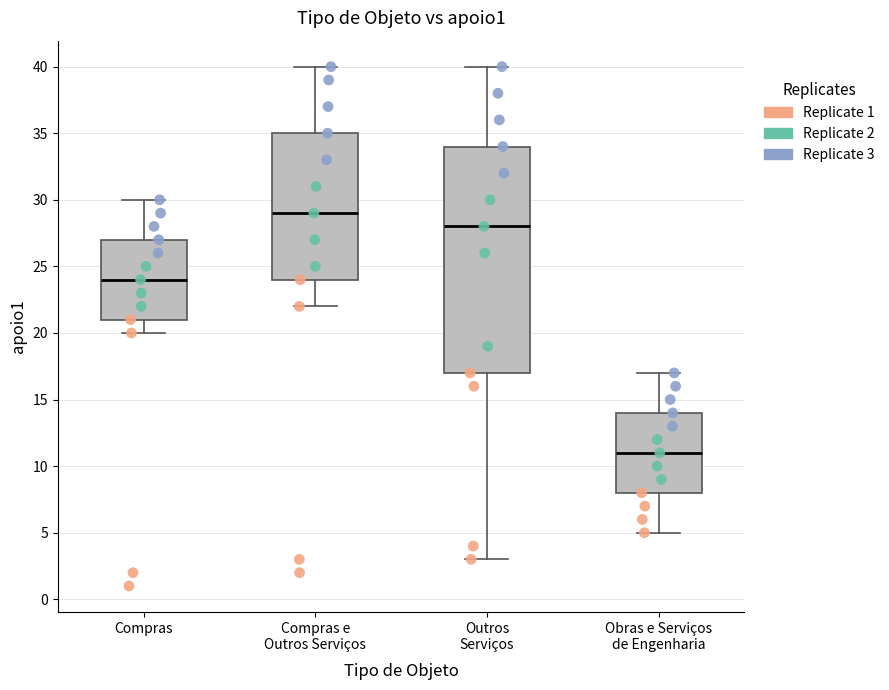

Where is the upper edge of the box for Compras on the y-axis? The values are not printed on the chart, so give them approximately, as read against the axis.

27